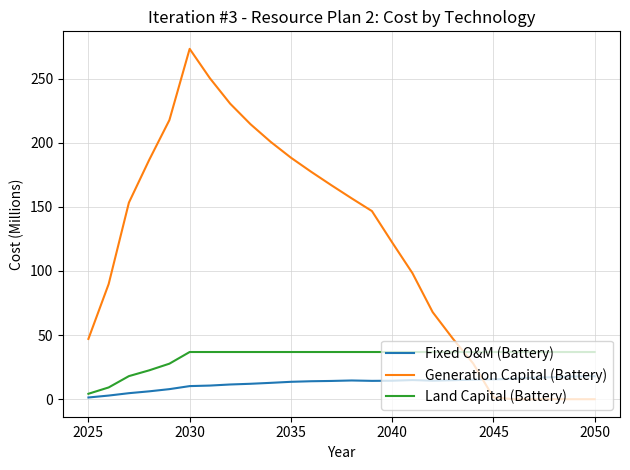

What are all the series names shown in the legend?

Fixed O&M (Battery), Generation Capital (Battery), Land Capital (Battery)